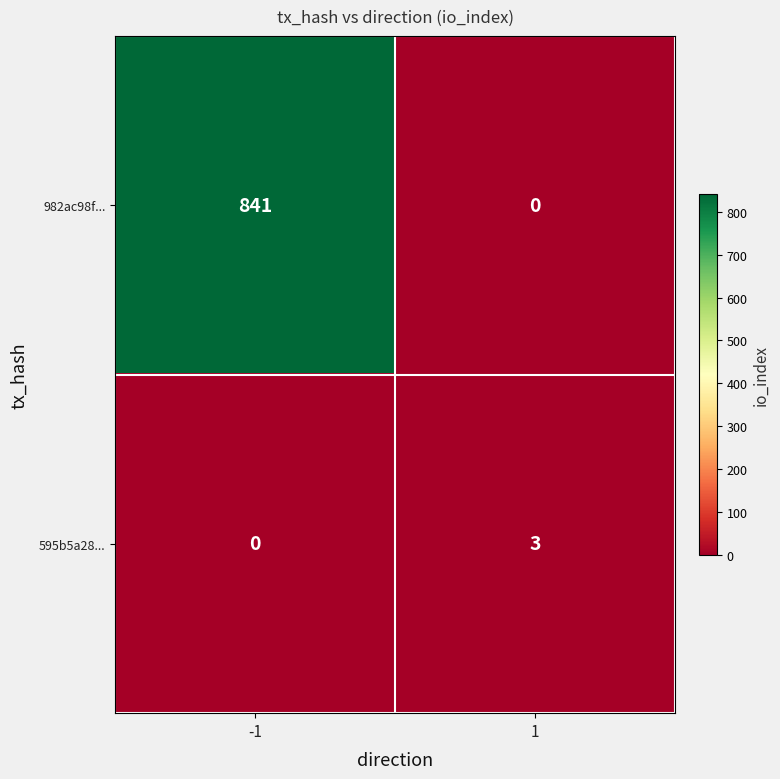

What is the sum of all 595b5a28... values?

3